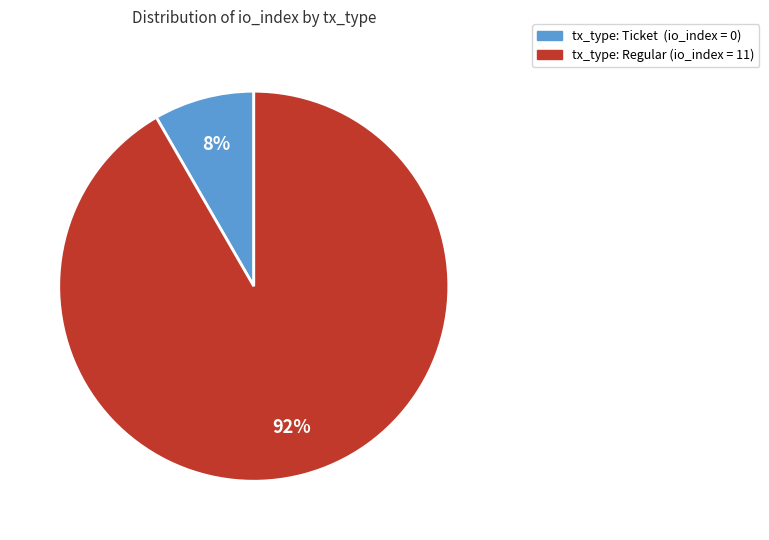

What is the largest slice in the pie chart?

tx_type: Regular (io_index = 11)